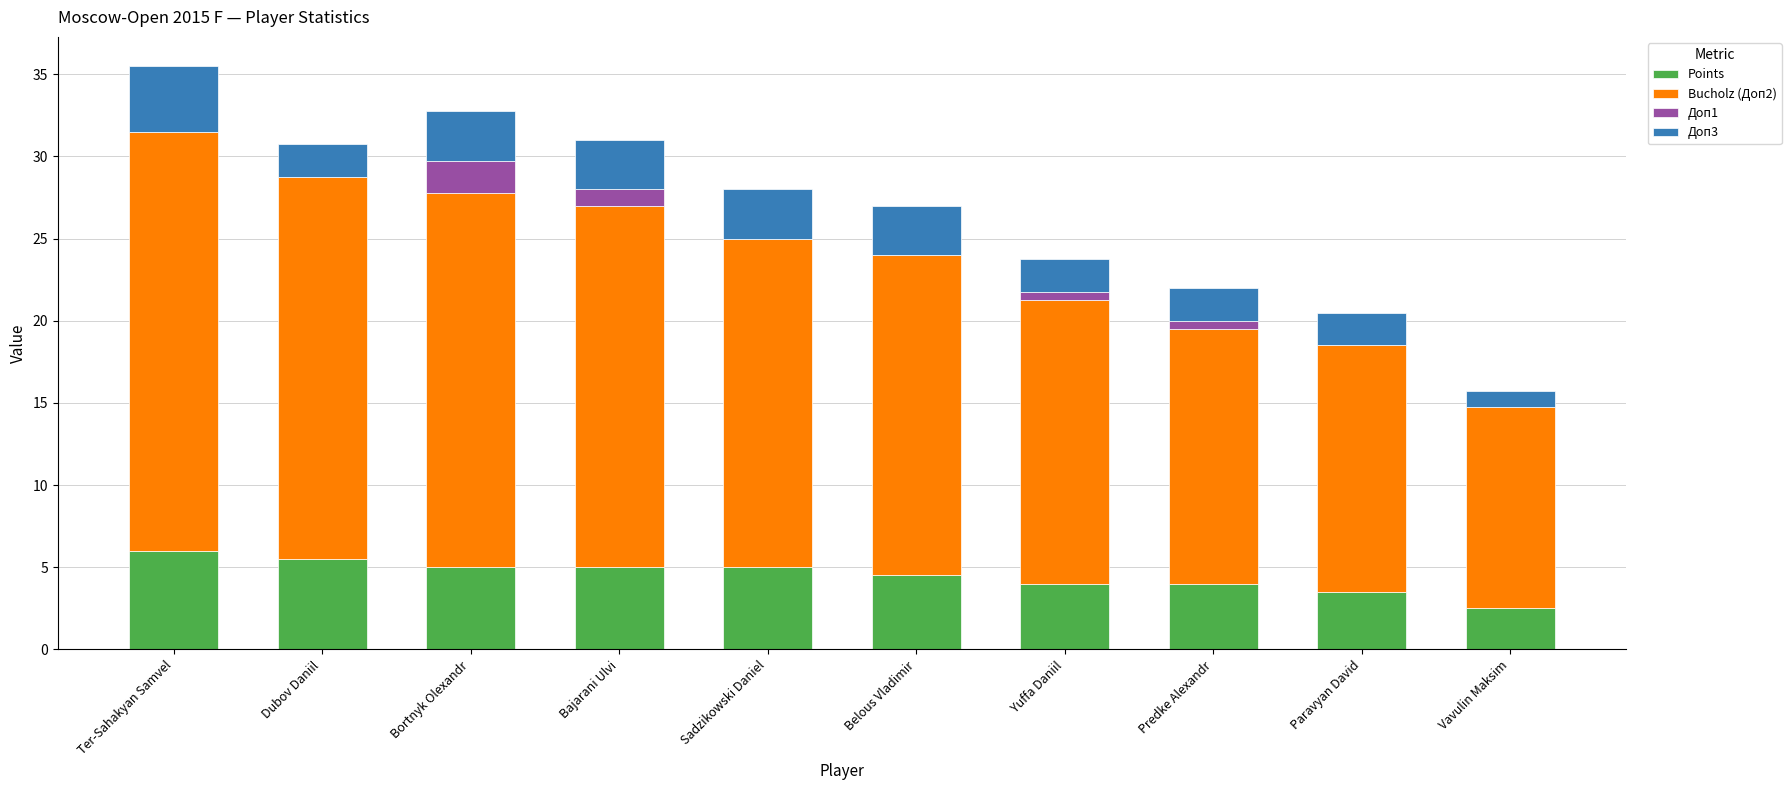

At which category is the sum across all series the highest?

Ter-Sahakyan Samvel